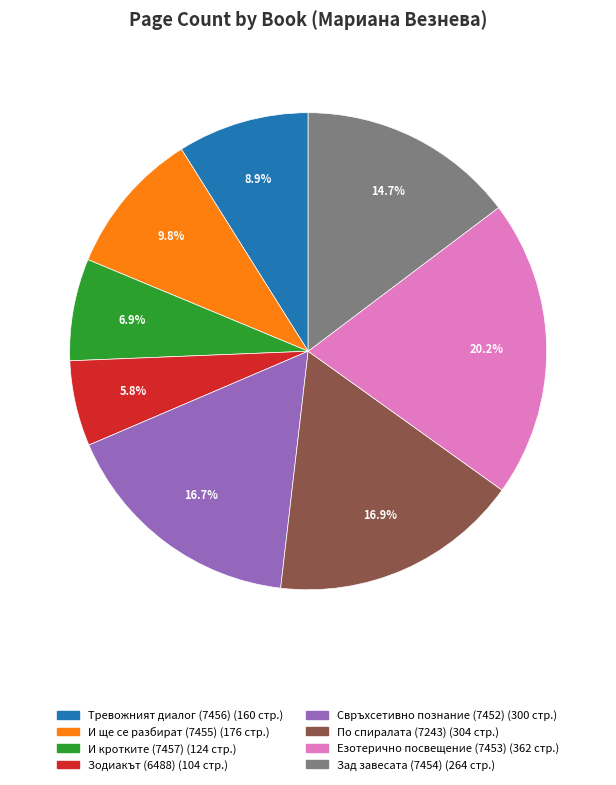

Is the sum of И кротките (7457) and Езотерично посвещение (7453) greater than half?

No